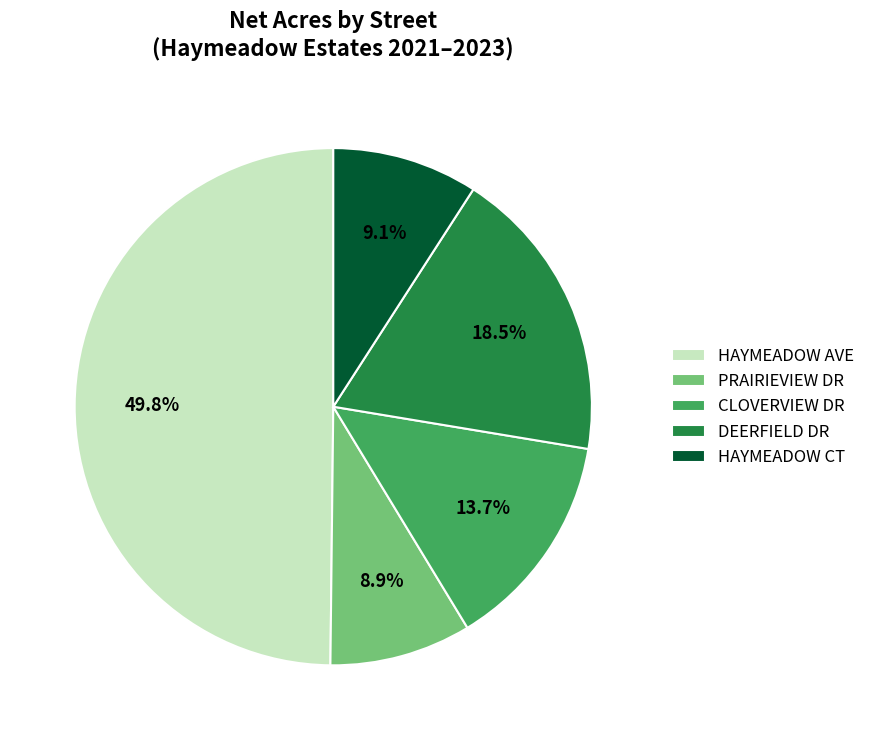

To the nearest percent, what is the average slice percentage?

20%